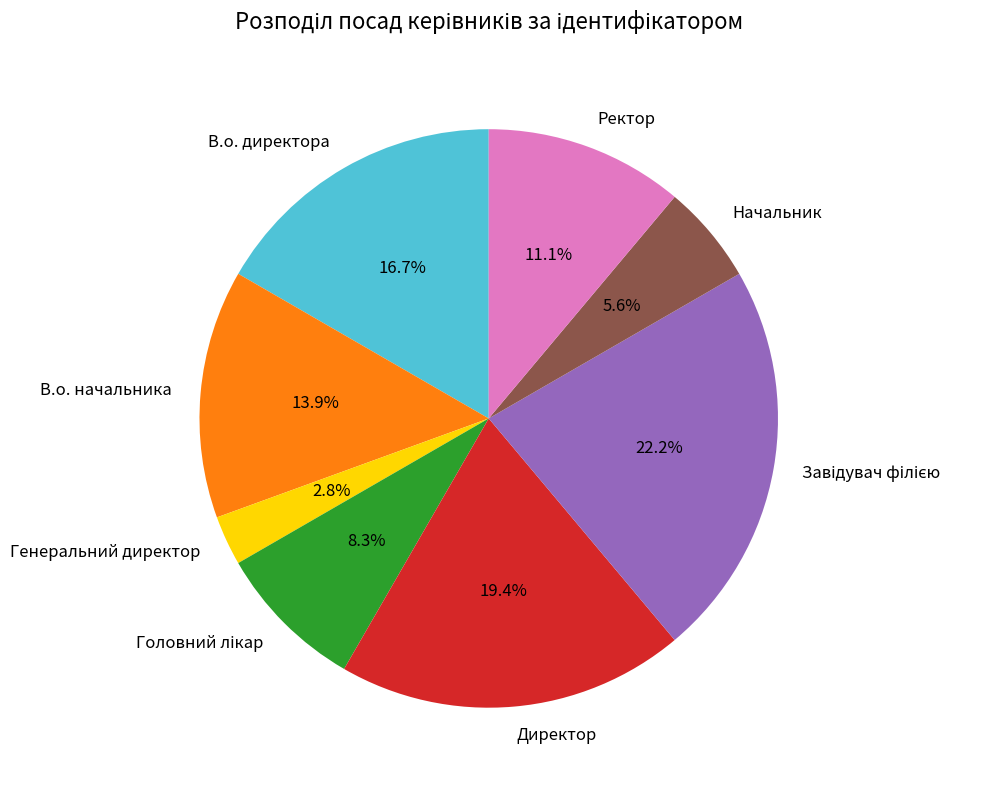

What percentage is the Ректор slice, to the nearest percent?

11%